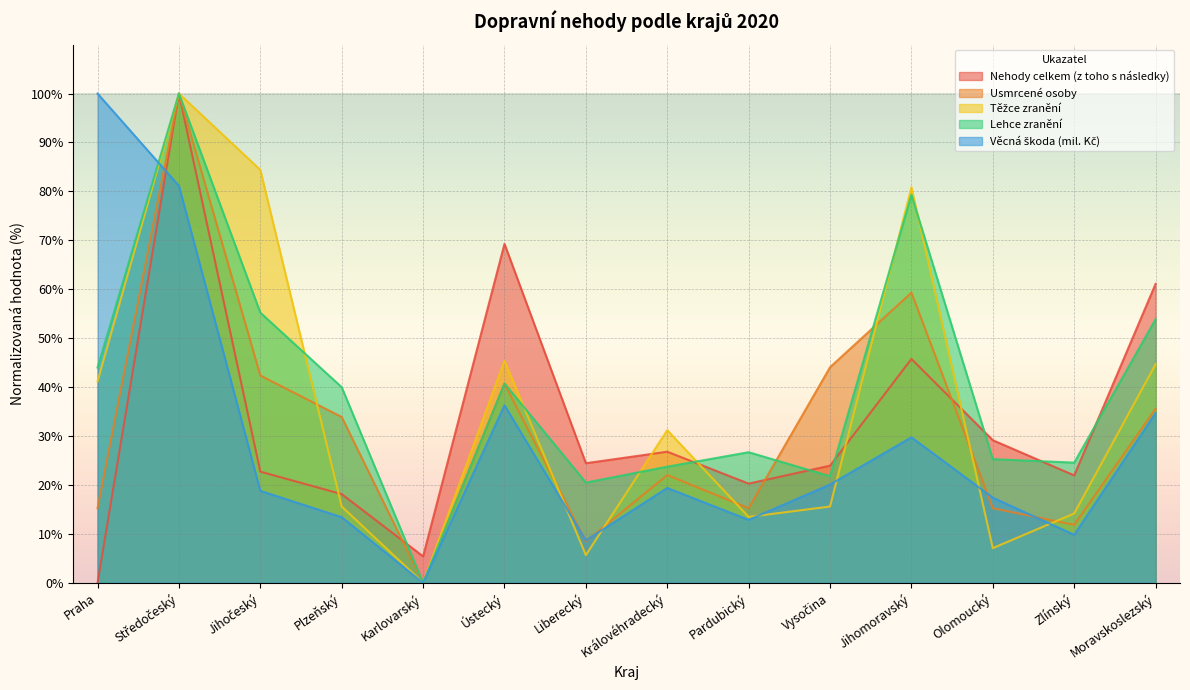

List the series in order of their peak value, lowest first.

Nehody celkem (z toho s následky), Usmrcené osoby, Těžce zranění, Lehce zranění, Věcná škoda (mil. Kč)